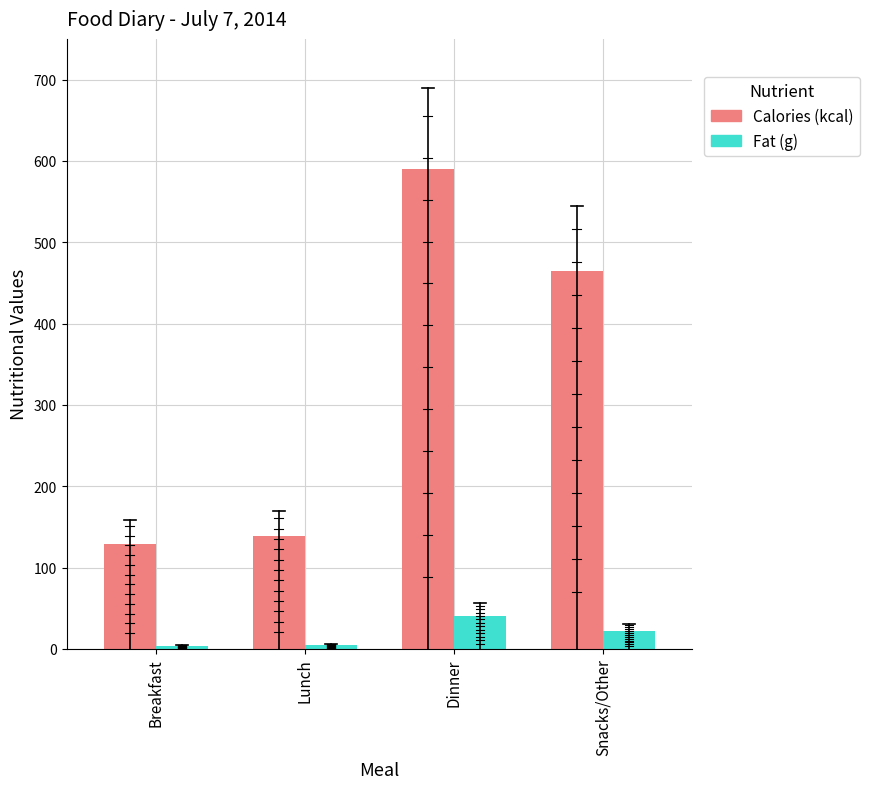

Which series has the largest total across all categories?

Calories (kcal)